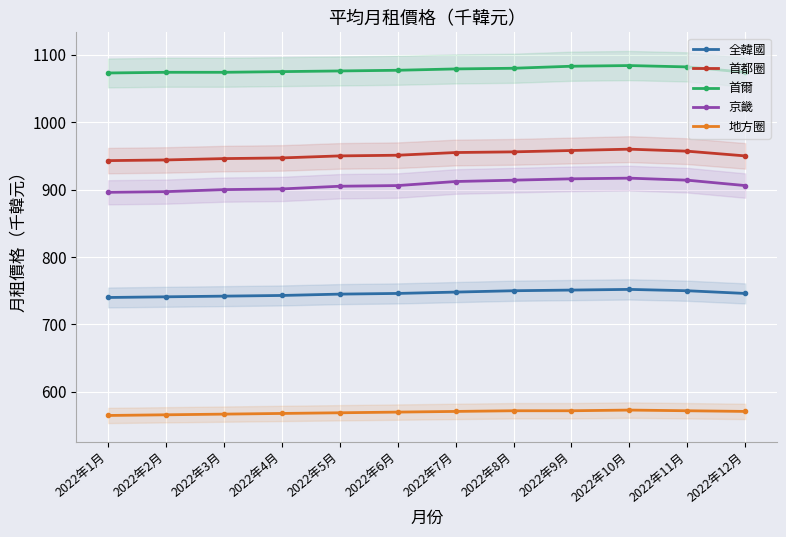

Which category has the highest value across all series?

2022年10月